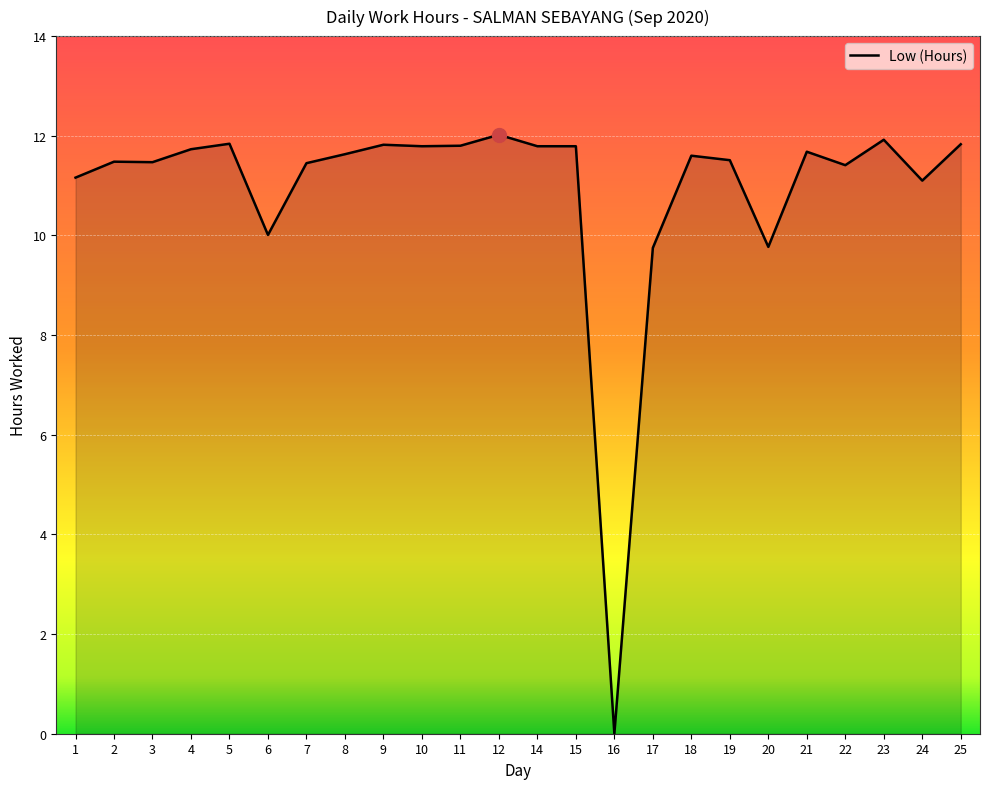

Approximately how many times larger is the value at 17 compared to 11?

0.8